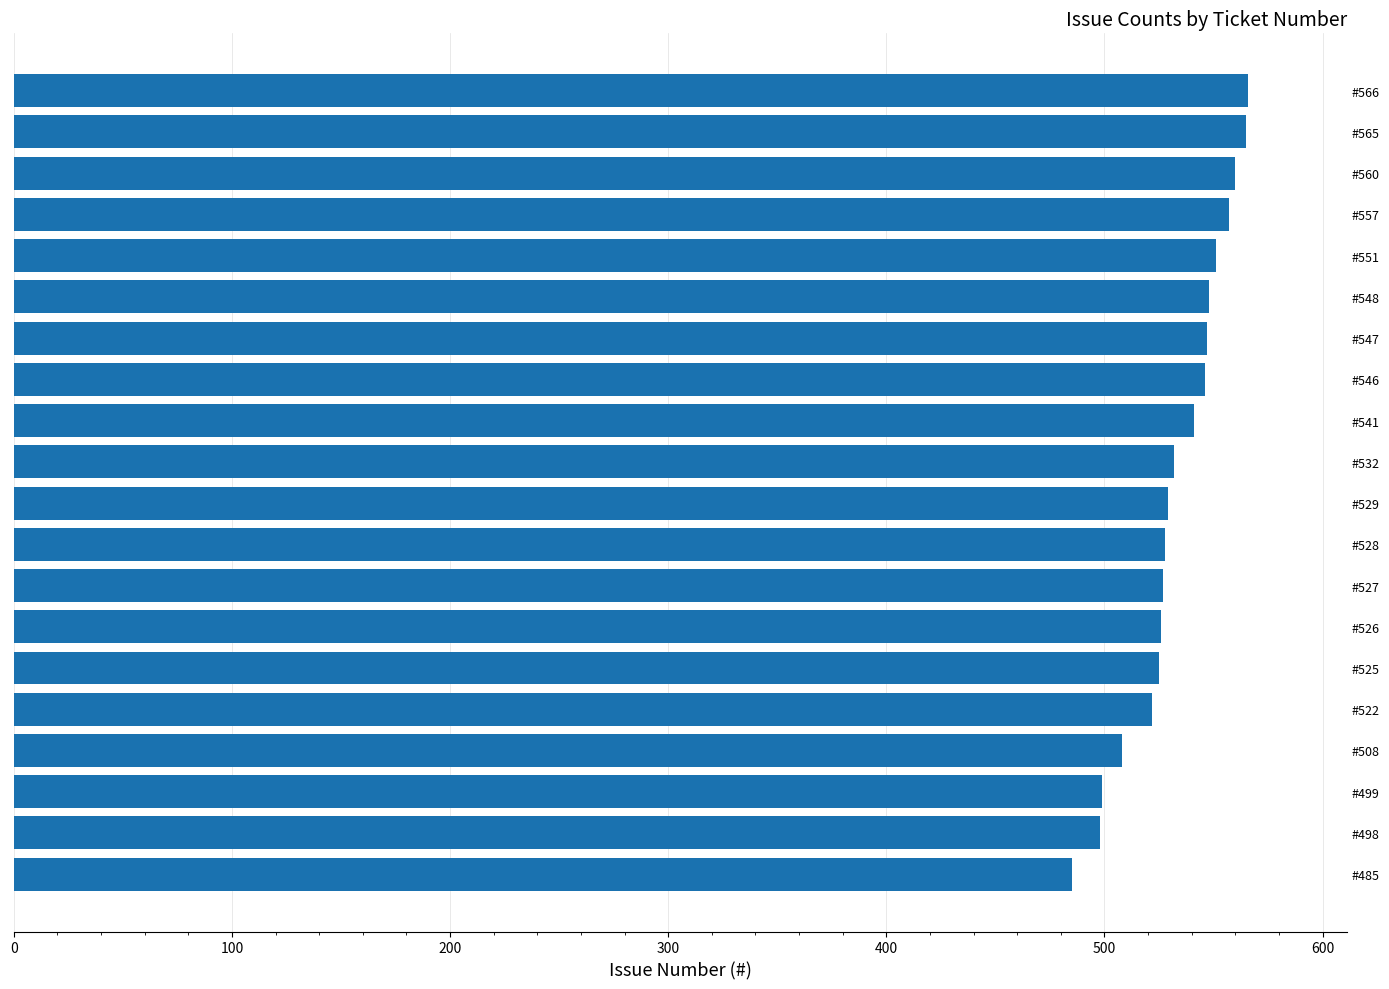

True or false: the data shows 760 at #522.

False